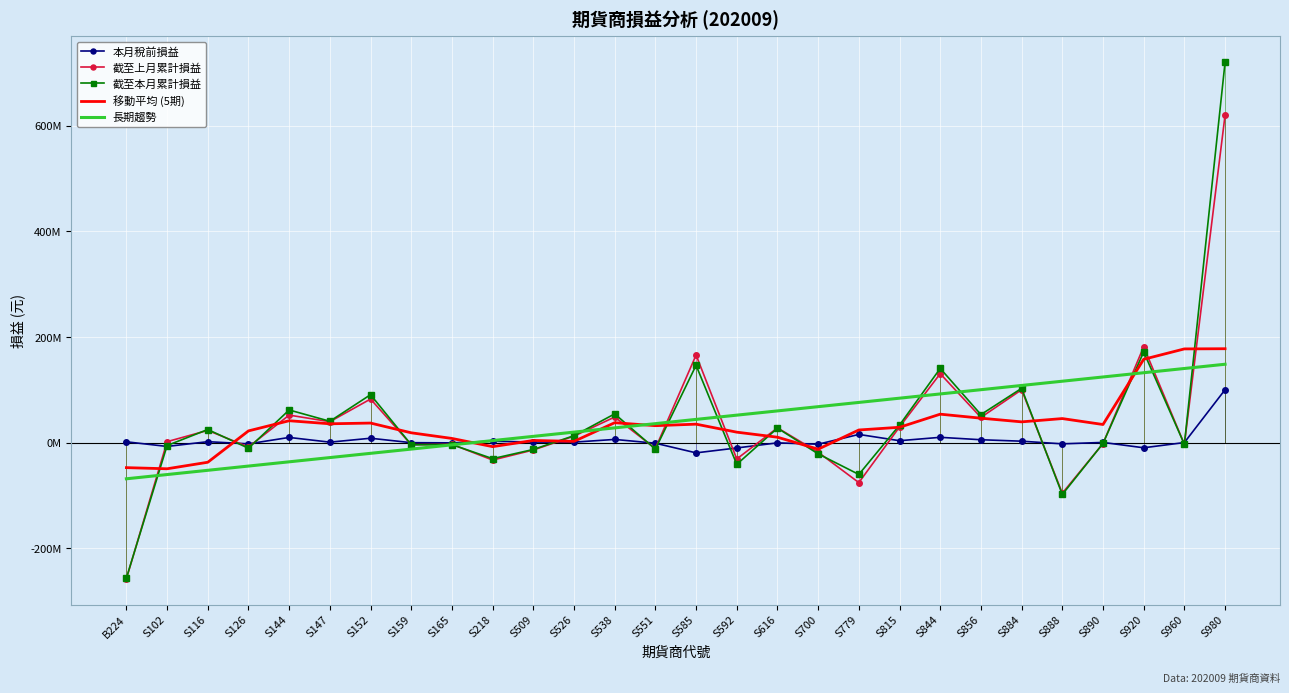

What is the smallest value displayed?

-258146728.0